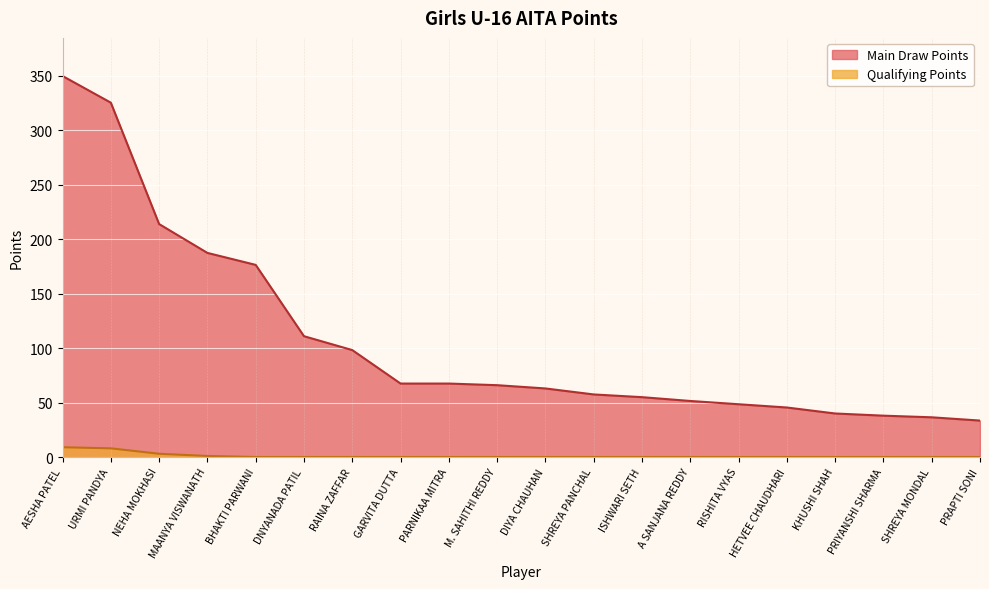

How many data points in Main Draw Points are less than 66?

10